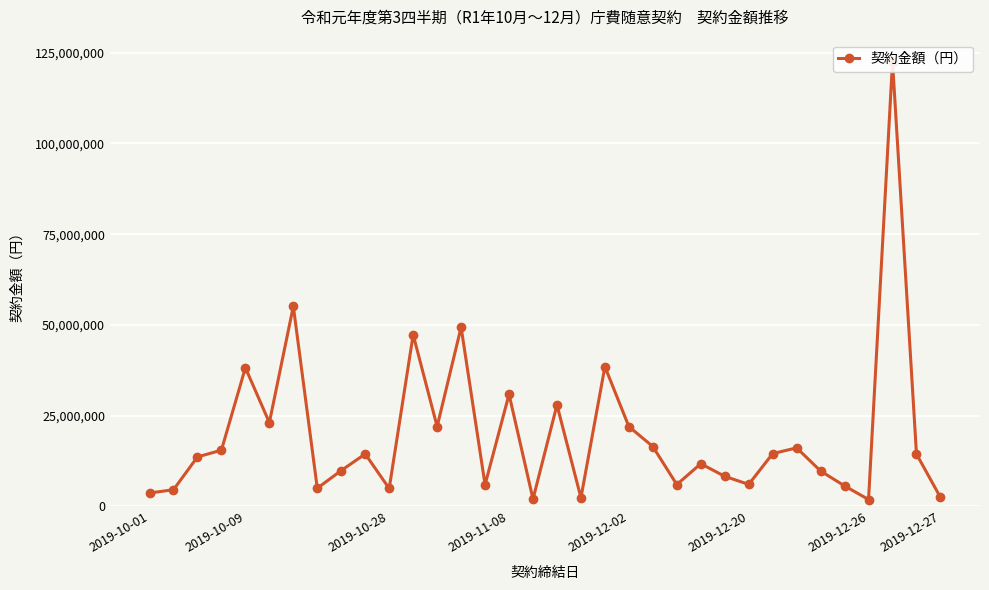

What is the smallest value displayed?

1914000